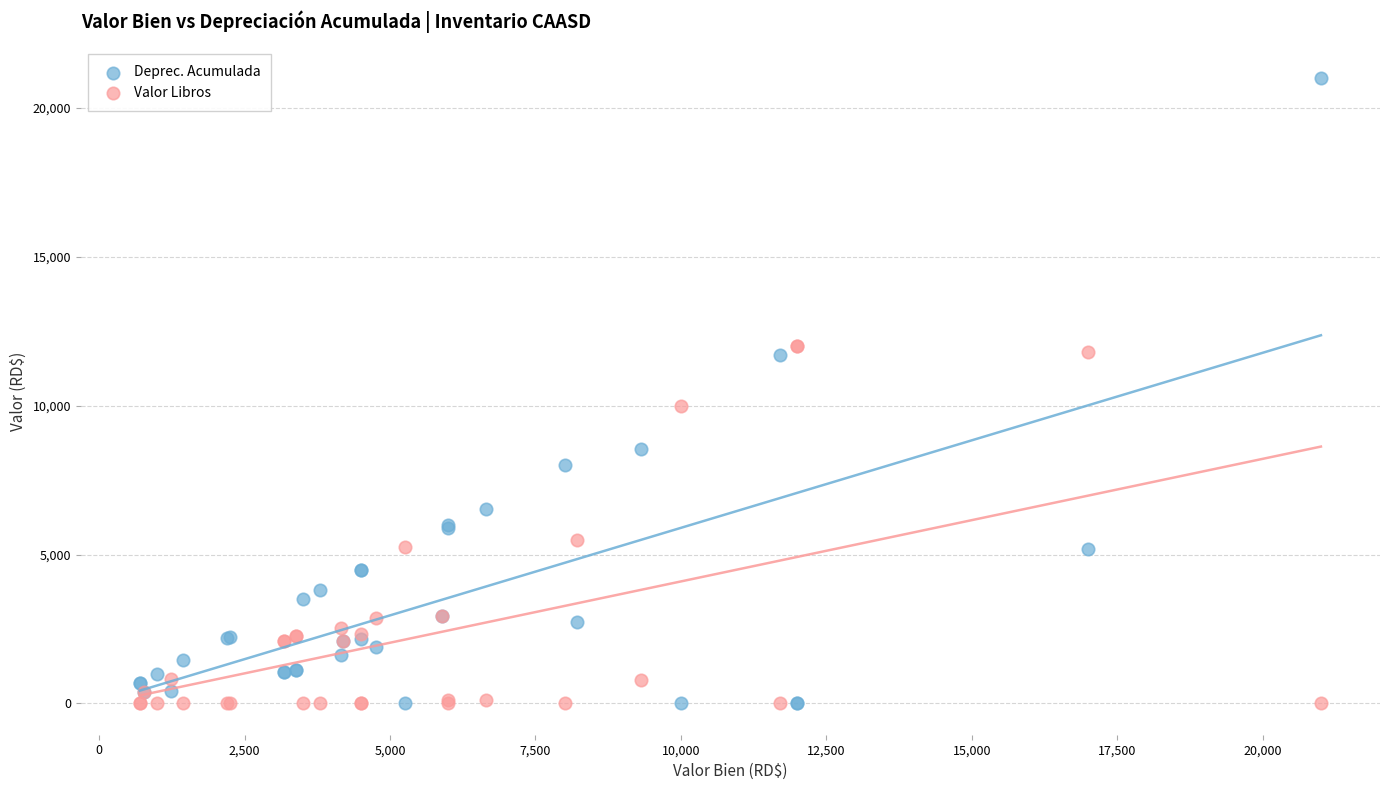

Which series has the widest spread of Y values?

Deprec. Acumulada